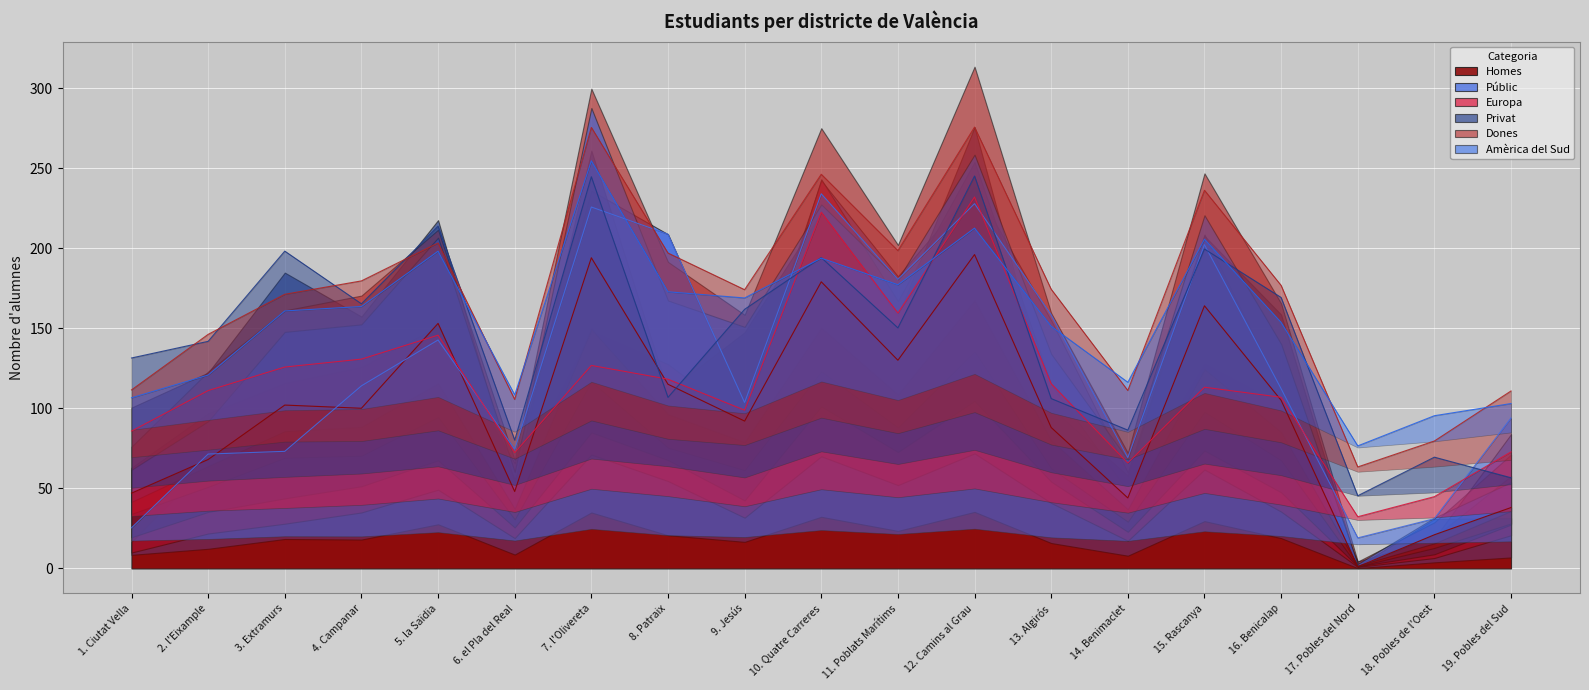

Reading left to right, extract all data points from this chart.

Homes: 47.0	68.0	102.0	100.0	153.0	48.0	194.0	115.0	92.0	179.0	130.0	196.0	88.0	44.0	164.0	105.0	1.0	21.0	38.0
Públic: 25.4	71.4	73.1	114.0	142.7	74.4	225.7	208.8	103.6	233.9	180.5	227.8	158.4	69.2	202.2	112.2	19.1	31.1	93.9
Europa: 85.8	111.0	125.8	130.7	145.7	72.2	126.8	118.2	98.8	222.4	159.4	231.9	115.3	65.8	113.2	106.8	32.2	44.8	72.8
Privat: 131.4	141.8	198.2	165.2	213.8	80.1	244.6	106.8	161.8	194.1	150.2	245.1	106.0	86.3	199.4	169.2	45.4	69.5	56.6
Dones: 111.5	146.2	171.2	179.6	203.2	105.5	275.4	196.9	174.1	246.2	198.4	275.6	174.3	111.1	236.2	176.8	63.4	79.5	110.8
Amèrica del Sud: 106.5	120.8	160.8	163.6	198.1	108.3	254.6	172.8	168.9	193.8	177.2	212.5	151.2	116.2	205.6	153.7	76.5	95.3	103.0